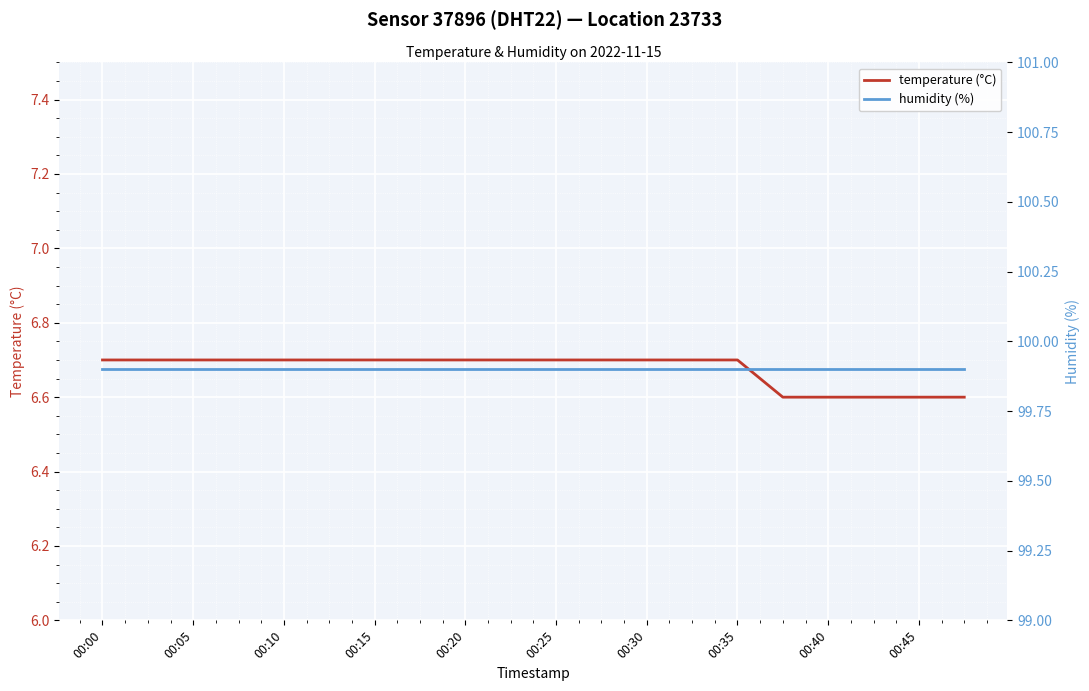

True or false: temperature (°C) has a value of 6.7 at 00:05.

True